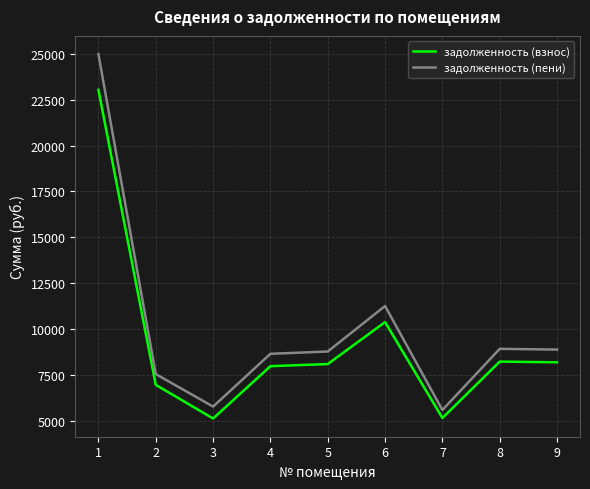

The value of задолженность (взнос) at 5 is 8102.4. True or false?

True